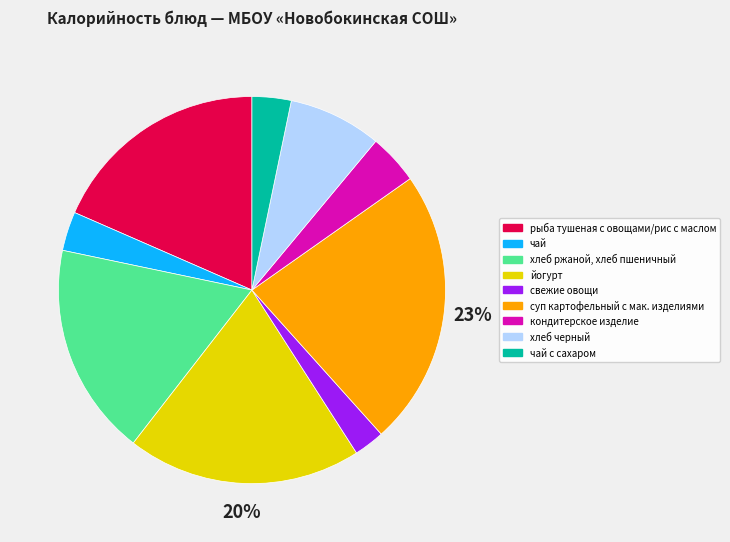

Is there a majority slice in this chart?

No